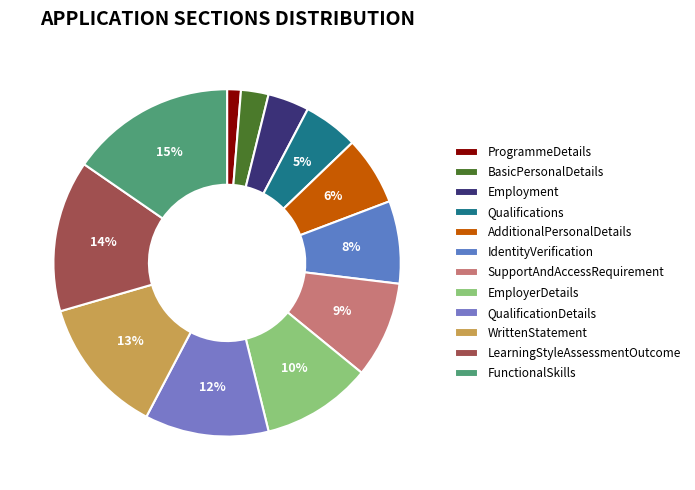

How many segments does this pie chart have?

12